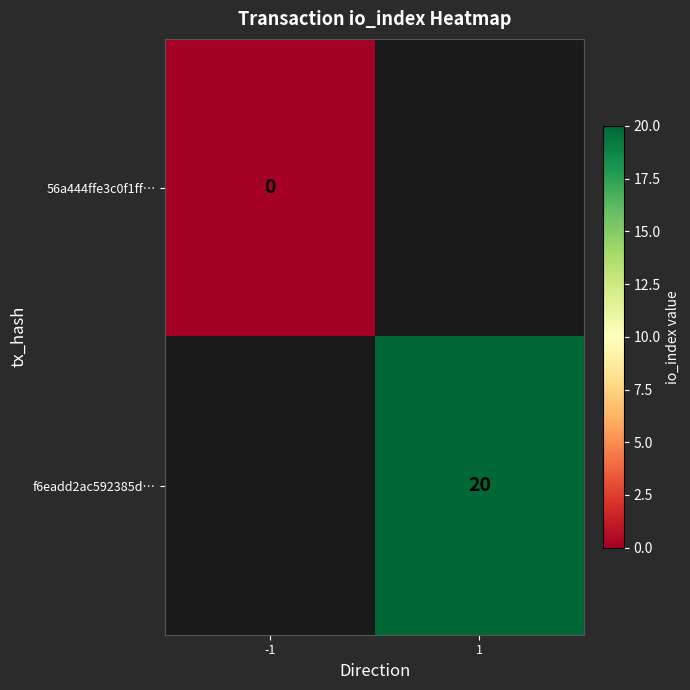

Is the value of 56a444ffe3c0f1ff… at -1 greater than the value of f6eadd2ac592385d… at 1?

No